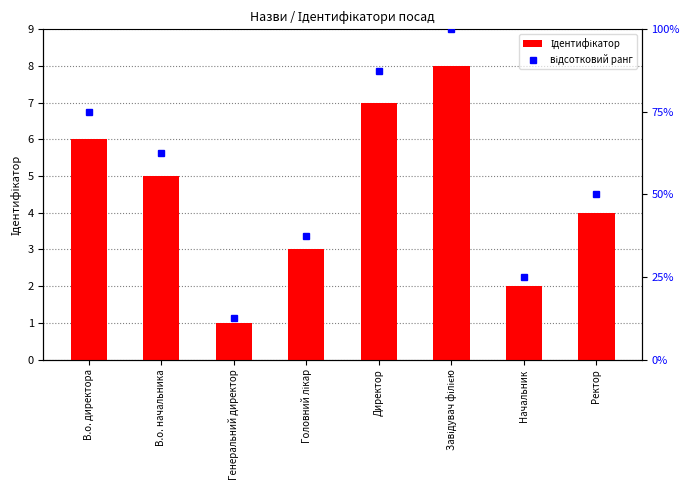

Is it true that Ідентифікатор equals 6.0 at В.о. директора?

True